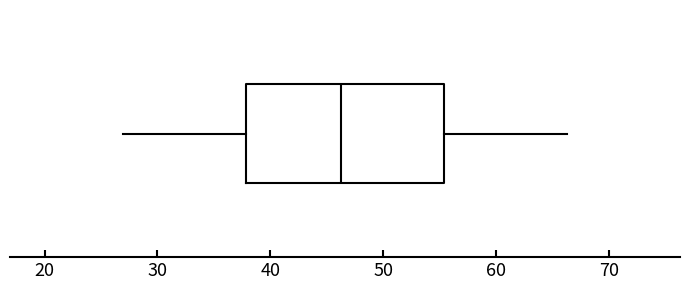

Read this box plot against the x-axis: the position of the median line, the range covered by the box, and the ends of both whiskers. The values are not printed on the chart, so give them approximately, as read against the axis.

median 46, box 38 to 55, whiskers 27 to 66